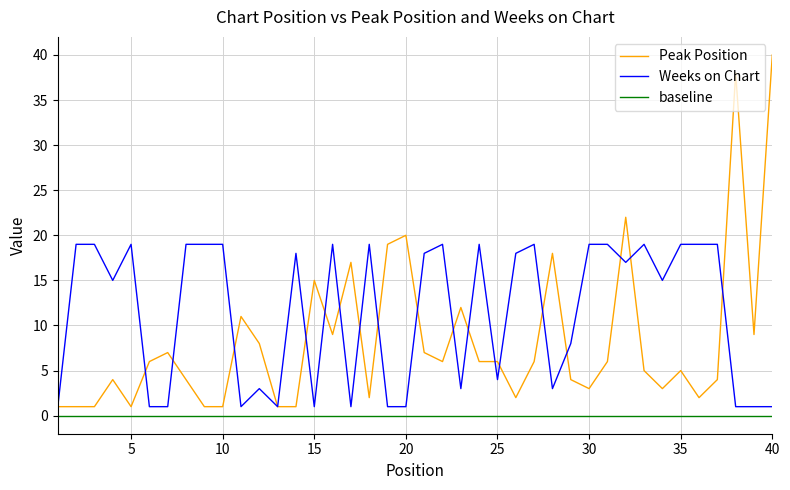

What are all the series names shown in the legend?

Peak Position, Weeks on Chart, baseline